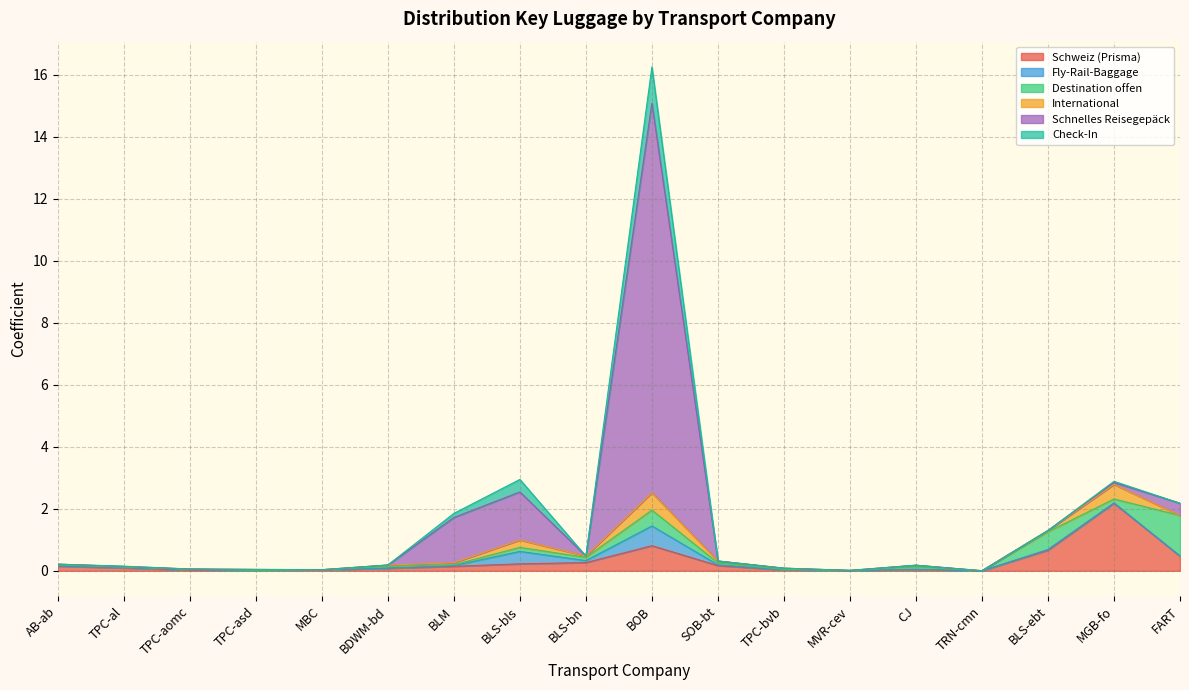

At which label does Schweiz (Prisma) reach its peak?

MGB-fo